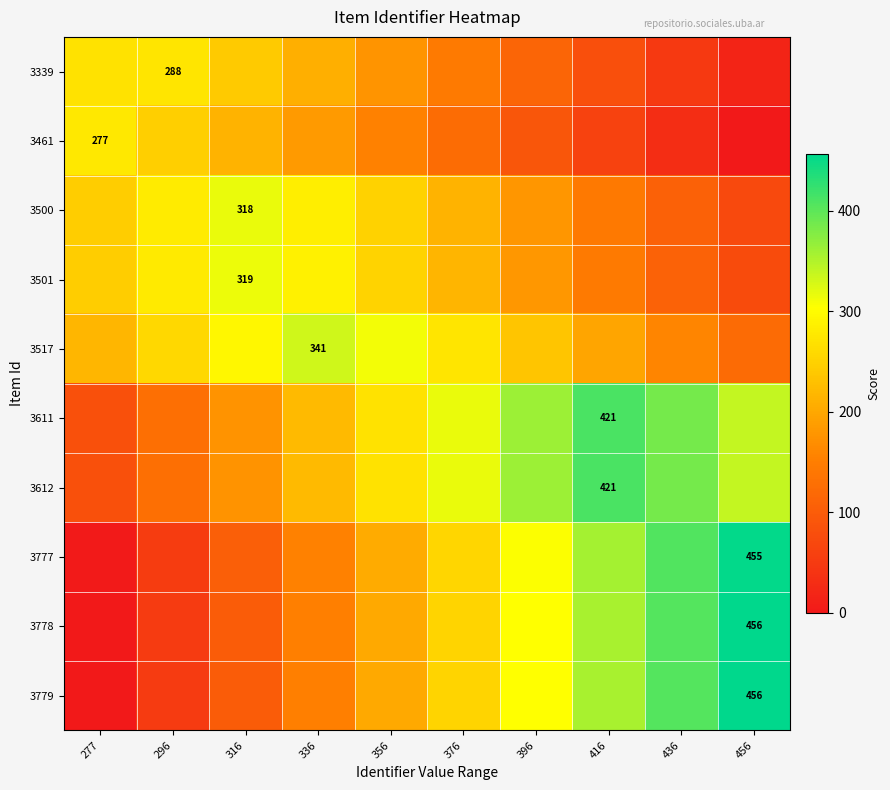

List the series in order of their peak value, highest first.

3778, 3779, 3777, 3611, 3612, 3517, 3500, 3501, 3461, 3339